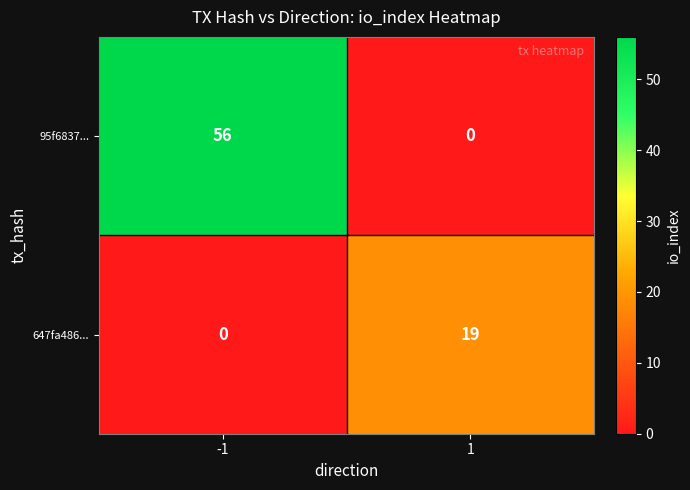

Rank the series by their average value, from lowest to highest.

647fa486..., 95f6837...